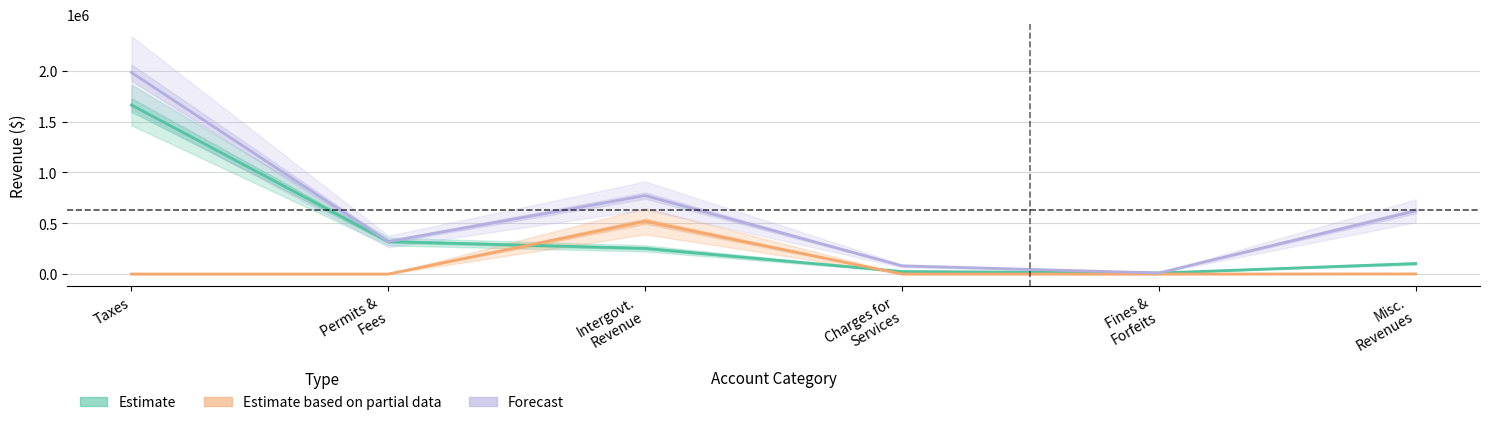

List the labels in order of Estimate based on partial data value, smallest first.

Taxes, Permits &
Fees, Charges for
Services, Fines &
Forfeits, Misc.
Revenues, Intergovt.
Revenue